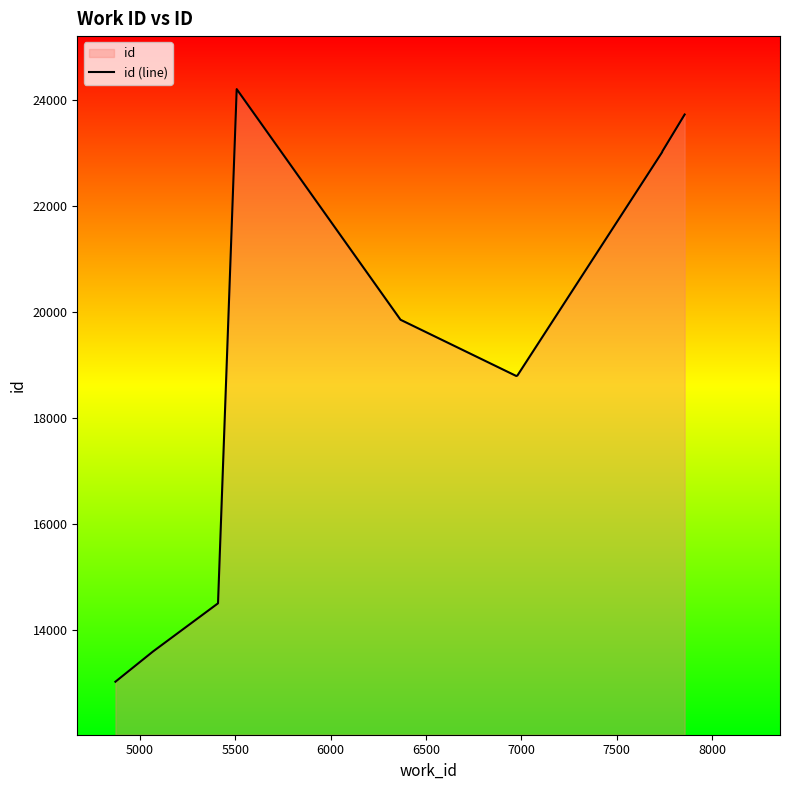

How many series are shown in this chart?

1